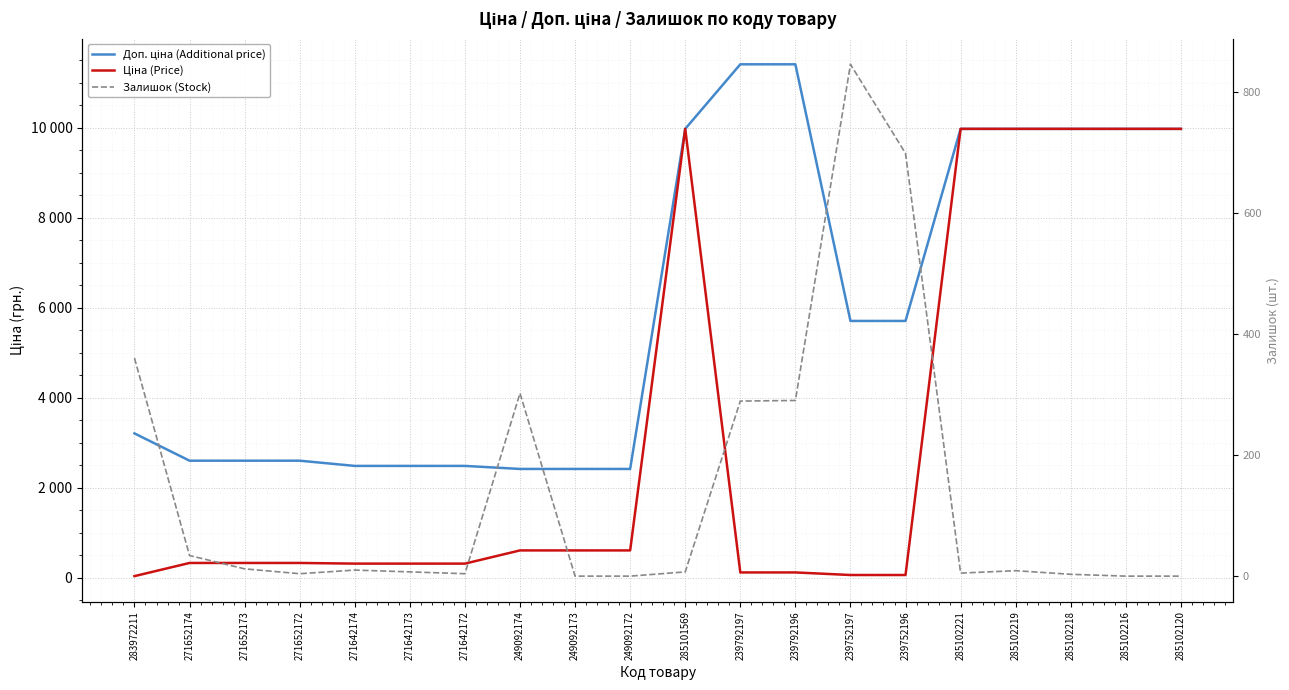

True or false: Доп. ціна (Additional price) has a value of 1229.6 at 239752197.

False